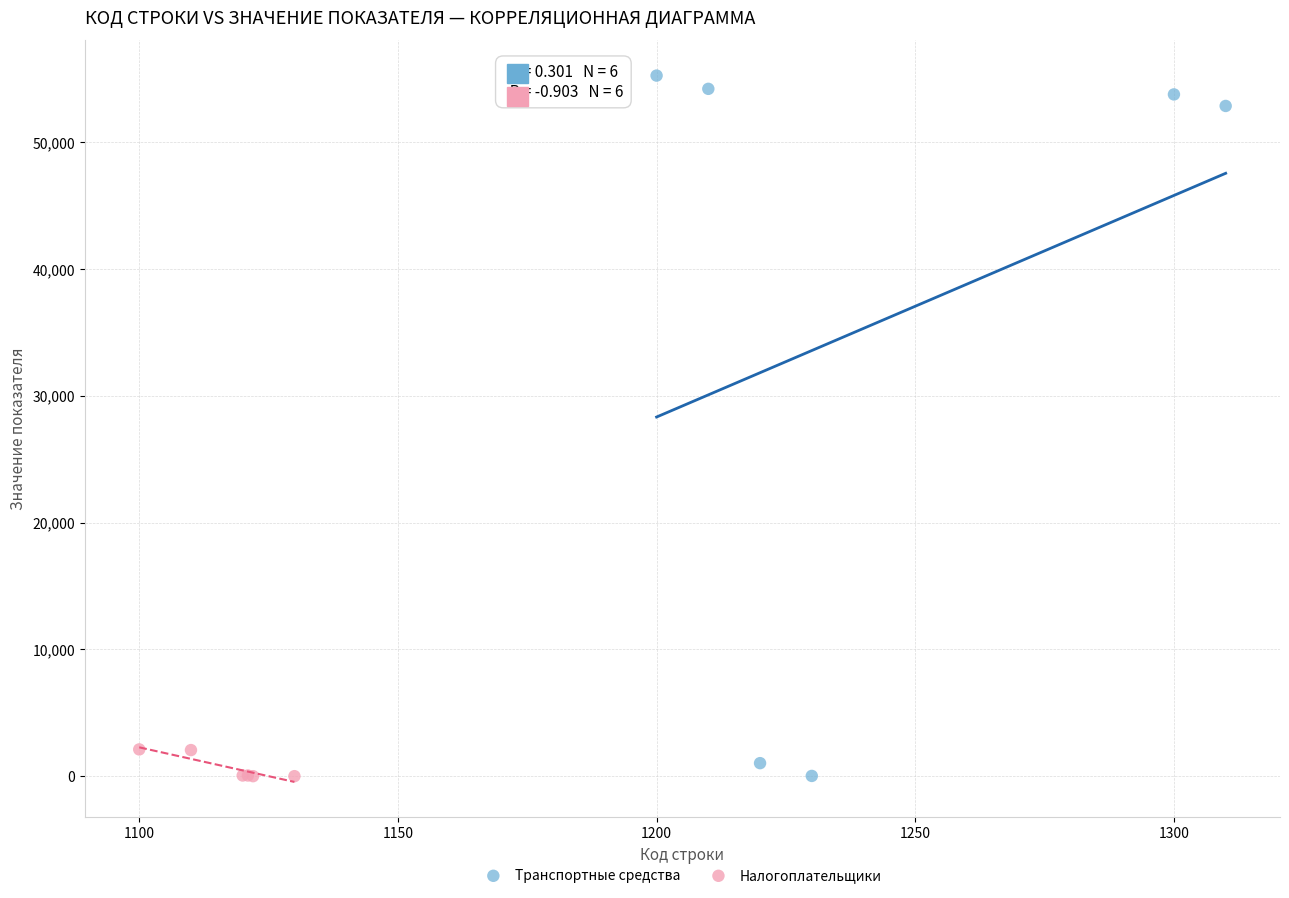

Which series contains the highest Y value?

Транспортные средства